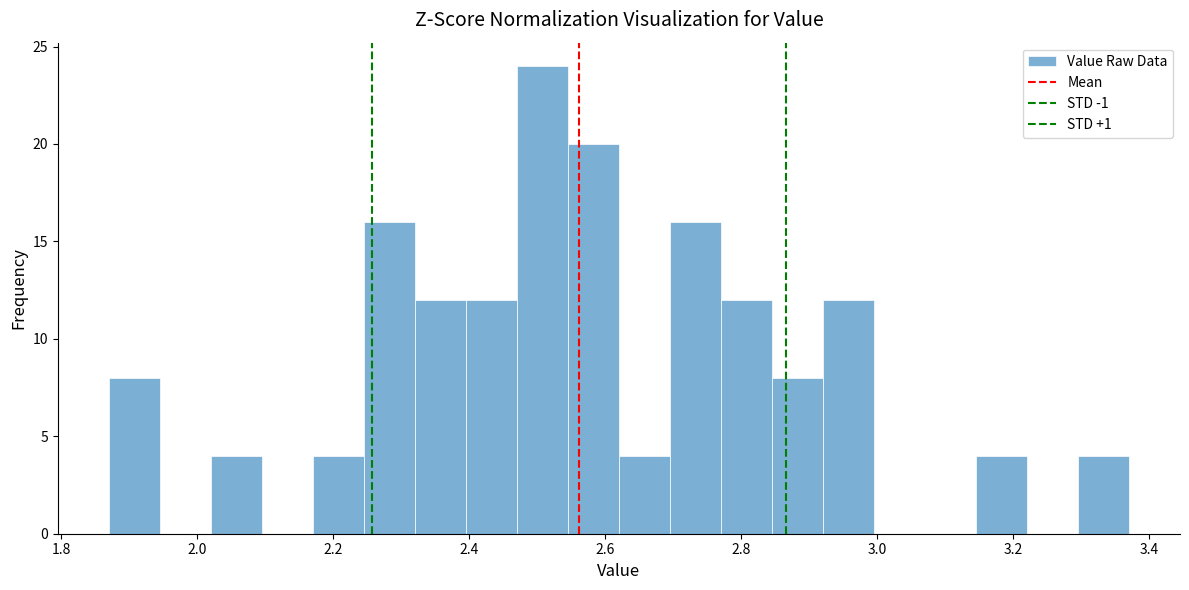

Read against the x-axis, roughly where is the centre of the tallest bar?

2.50